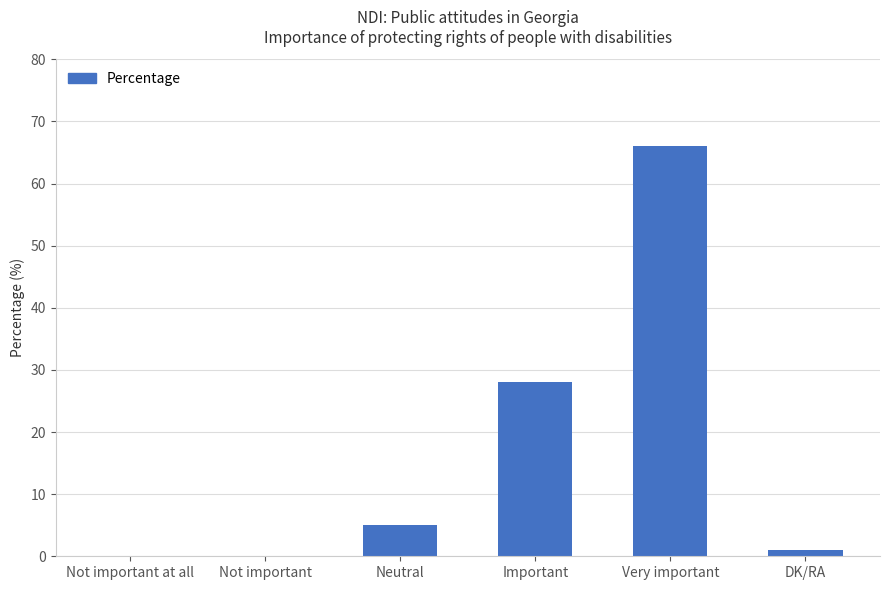

Are the bars horizontal?

No